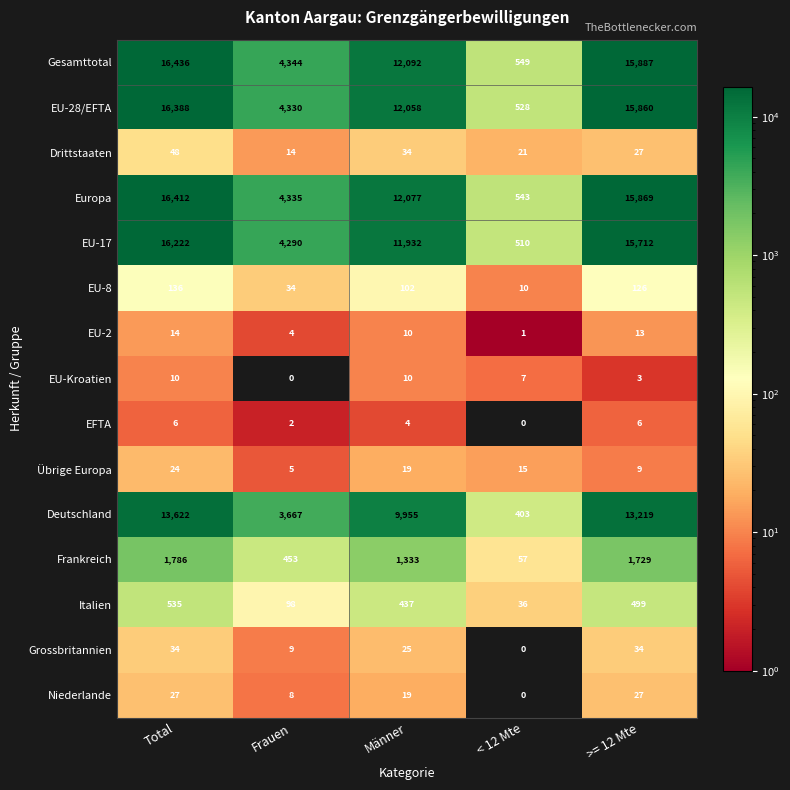

At which category is the sum across all series the highest?

Total